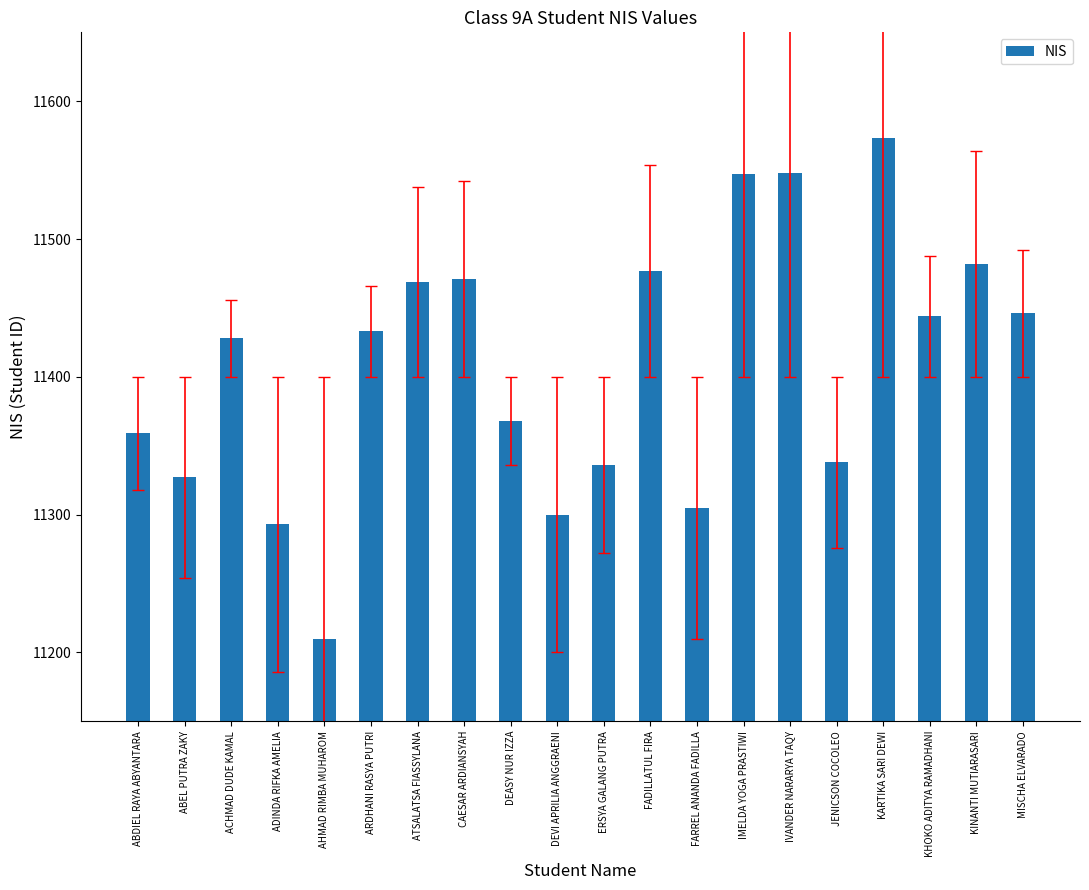

What is the value of the 13th bar from the left?

11305